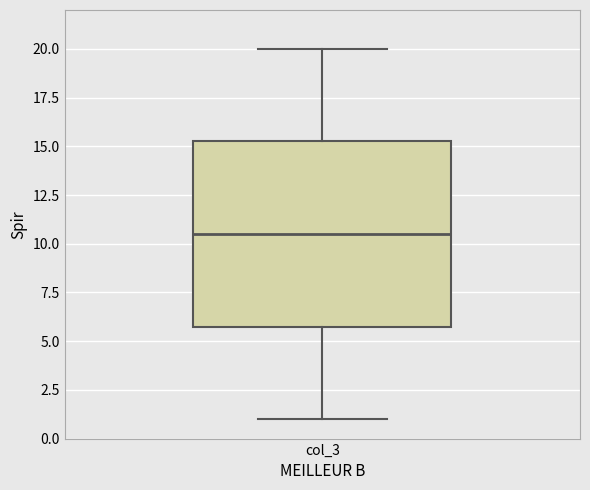

Transcribe this box plot: give where the median line is, the range the box spans, and where the two whiskers end, as read against the y-axis. The values are not printed on the chart, so give them approximately, as read against the axis.

median 10.5, box 6.0 to 15.5, whiskers 1.0 to 20.0